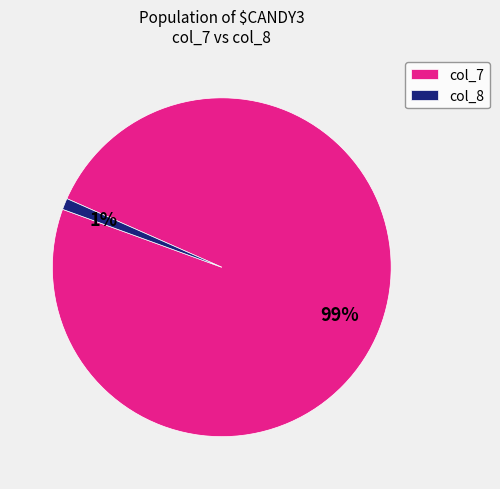

To the nearest percent, what percentage of the pie is col_7?

99%